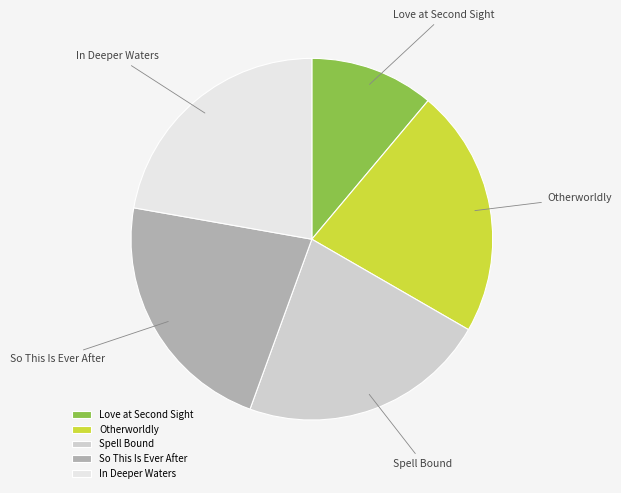

Is it true that So This Is Ever After is 29% of the pie?

False